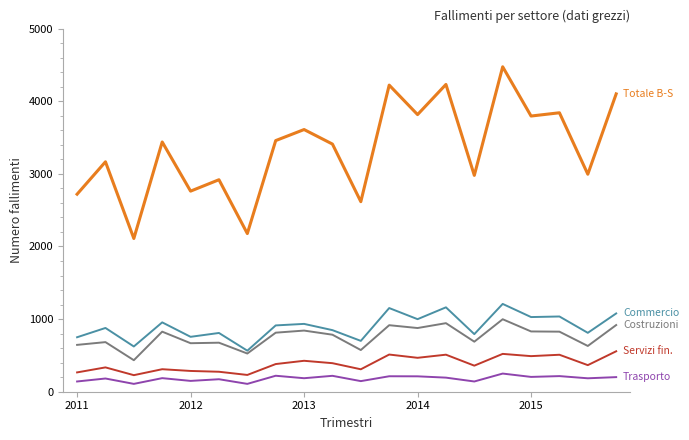

What is the maximum value shown in the chart?

4474